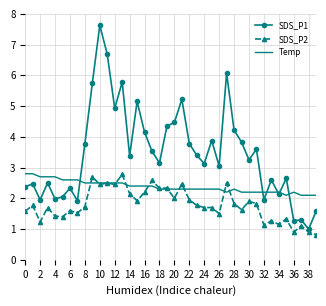

Rank the series by their average value, from highest to lowest.

SDS_P1, Temp, SDS_P2